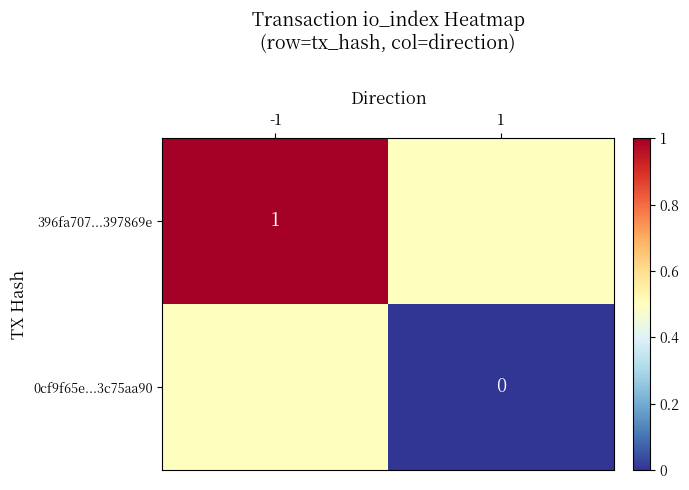

The 396fa707...397869e series shows 1.0 at -1. True or false?

True